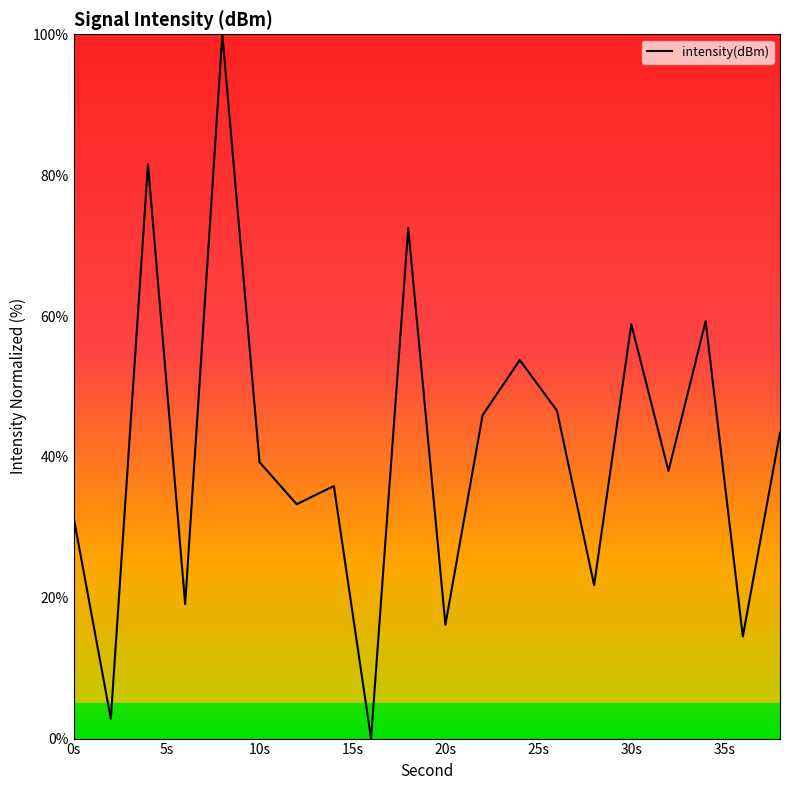

What is the difference between the maximum and minimum values?

100.0